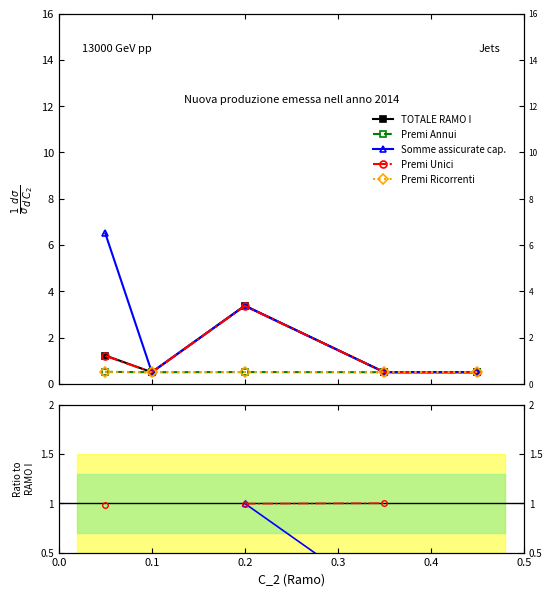

True or false: Somme assicurate cap. and TOTALE RAMO I intersect in this chart.

False